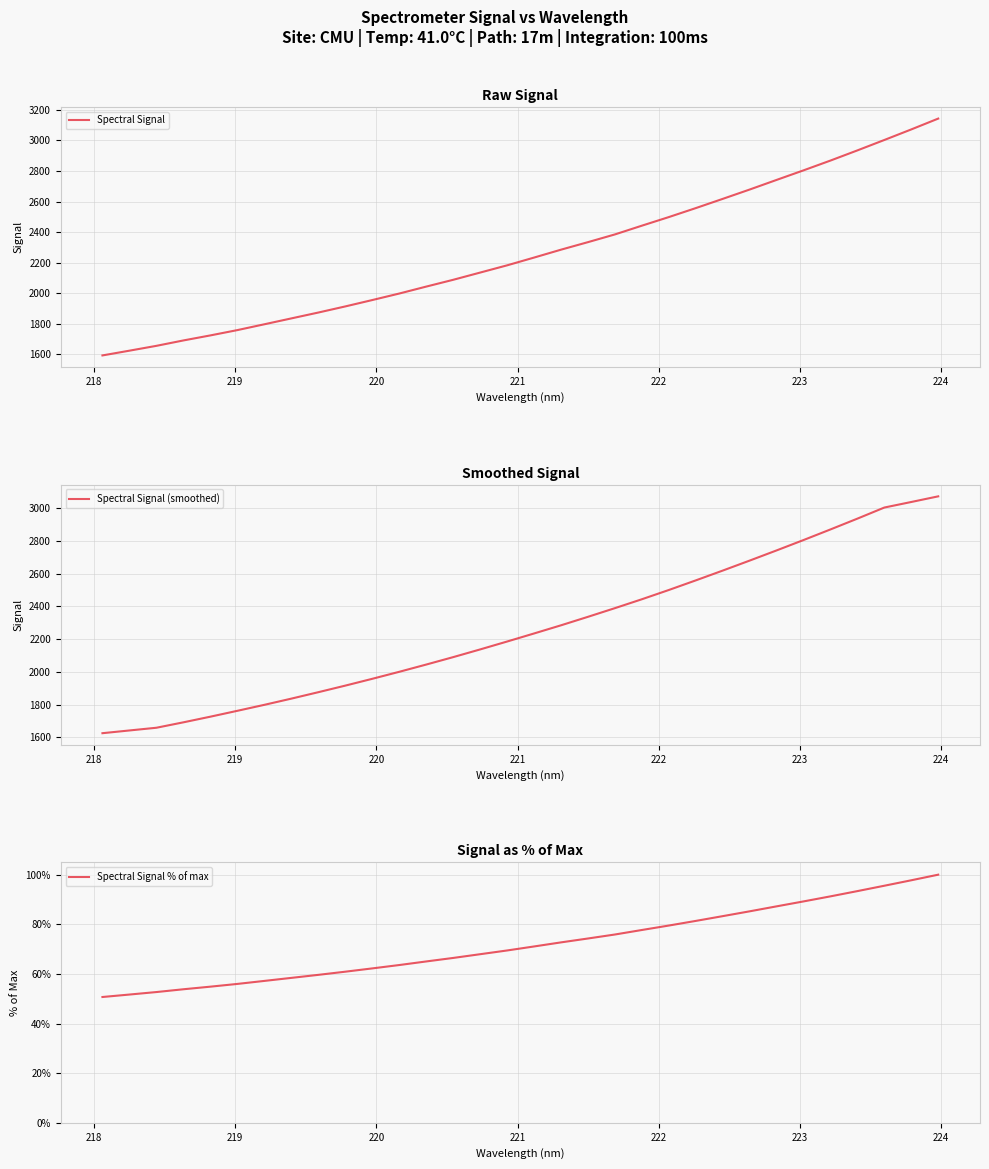

What is the sum of all Spectral Signal % of max values?

2306.0